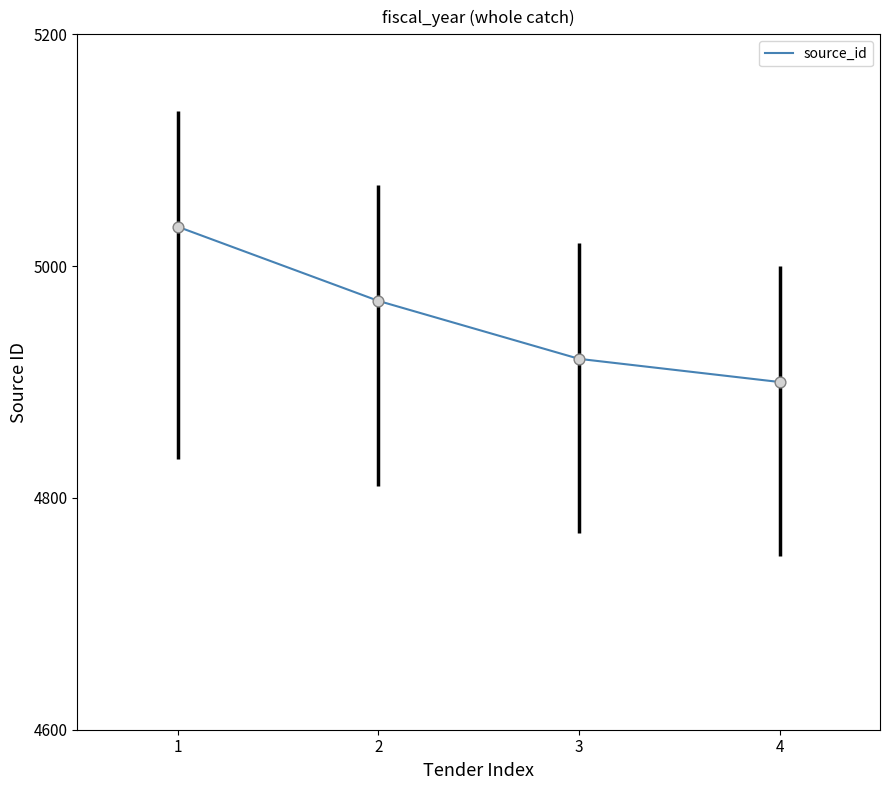

Between 4 and 2, which is larger?

2